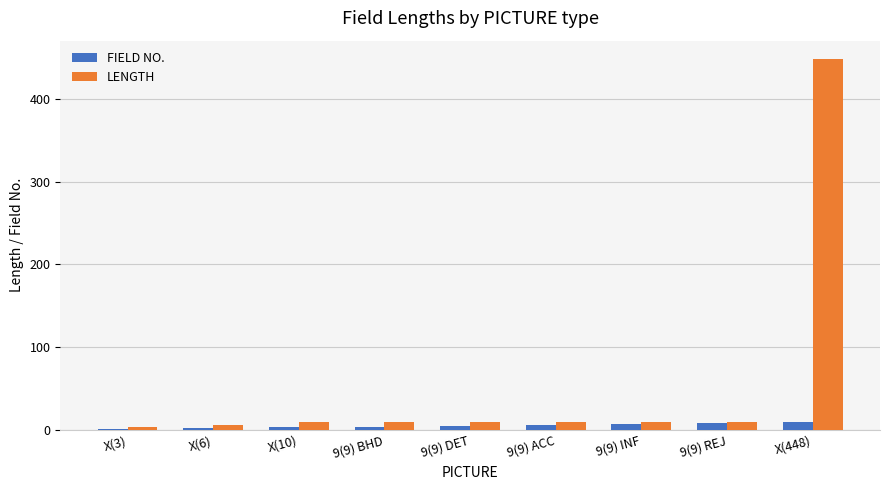

How many data points does each series have?

9